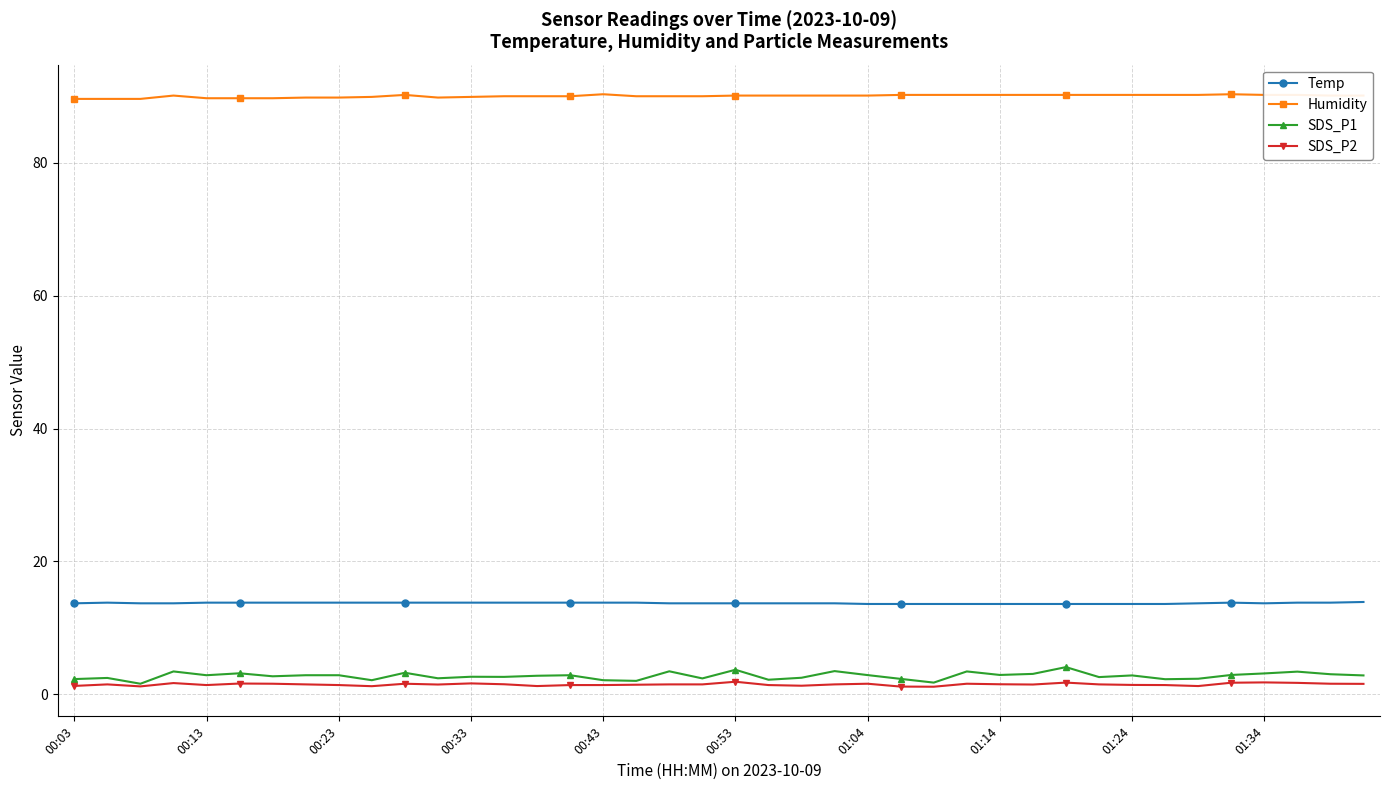

What is the value of the Humidity point at the 5th from the left?

89.7